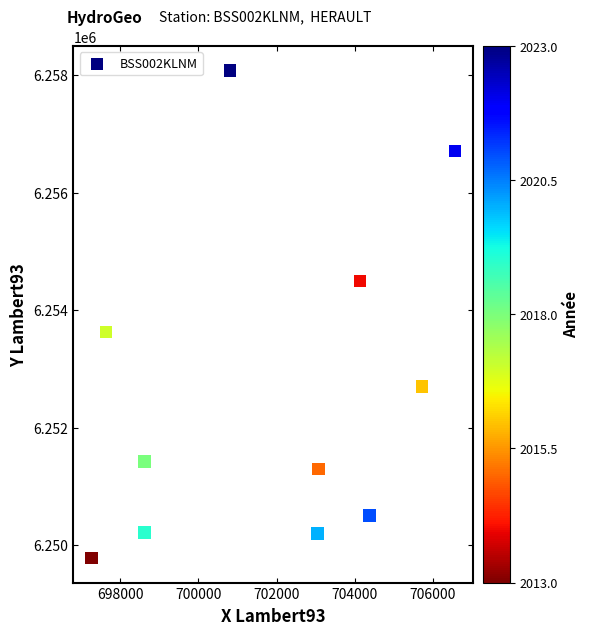

What is the average X value?

701806.2